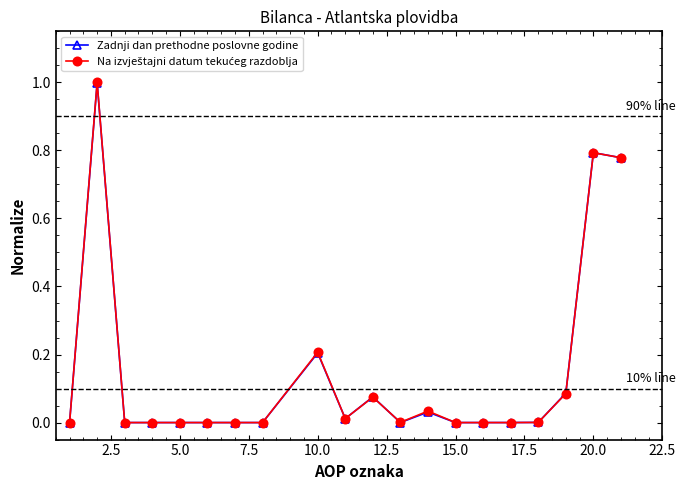

What is the greatest value displayed?

1.0